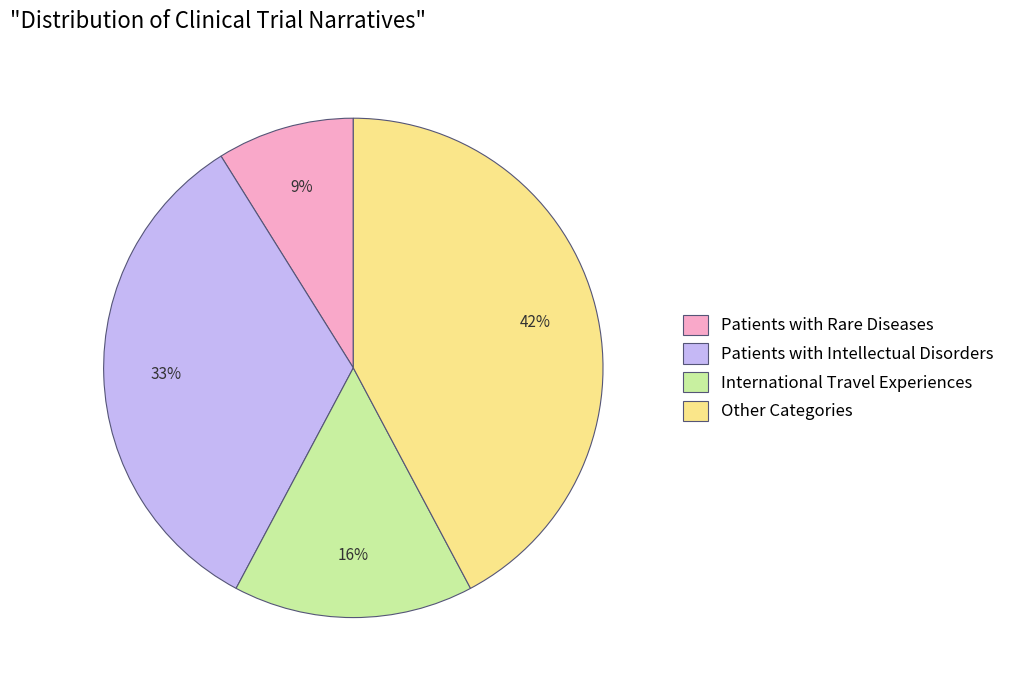

Is it true that Patients with Intellectual Disorders is 33% of the pie?

True